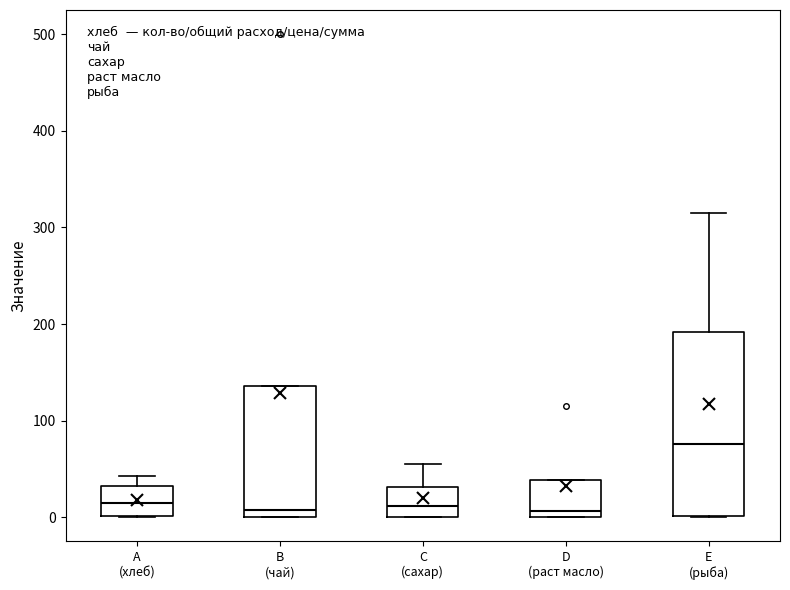

Where does the median line of the box for B (чай) sit on the y-axis? The values are not printed on the chart, so give them approximately, as read against the axis.

10